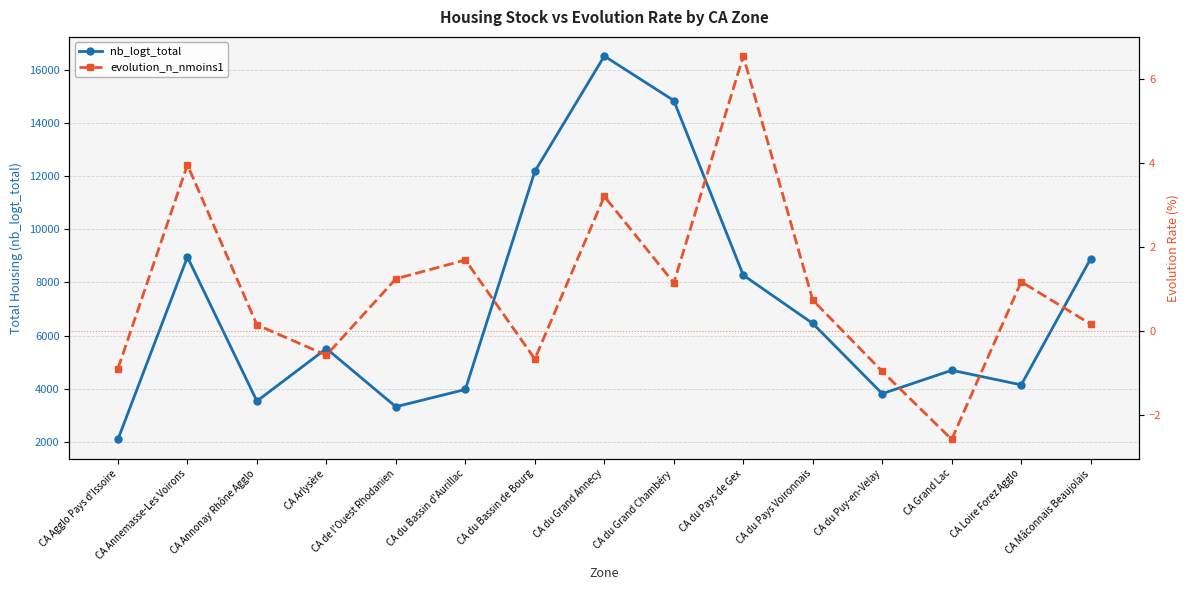

Reading right to left, what are all the values shown in this chart?

nb_logt_total: 8895.0	4145.0	4694.0	3813.0	6455.0	8271.0	14839.0	16513.0	12176.0	3972.0	3322.0	5510.0	3534.0	8955.0	2094.0
evolution_n_nmoins1: 0.2	1.2	-2.6	-1.0	0.7	6.6	1.1	3.2	-0.7	1.7	1.2	-0.6	0.1	4.0	-0.9